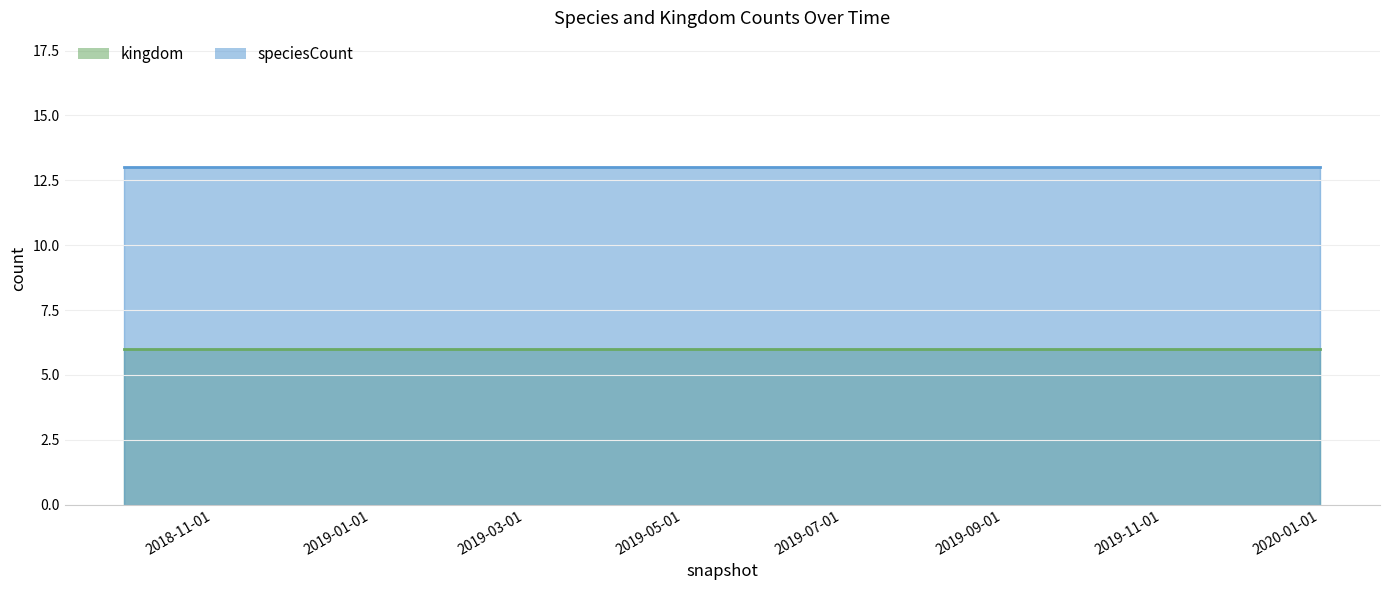

Is the value of kingdom at 2019-10-09 greater than the value of speciesCount at 2019-01-01?

No